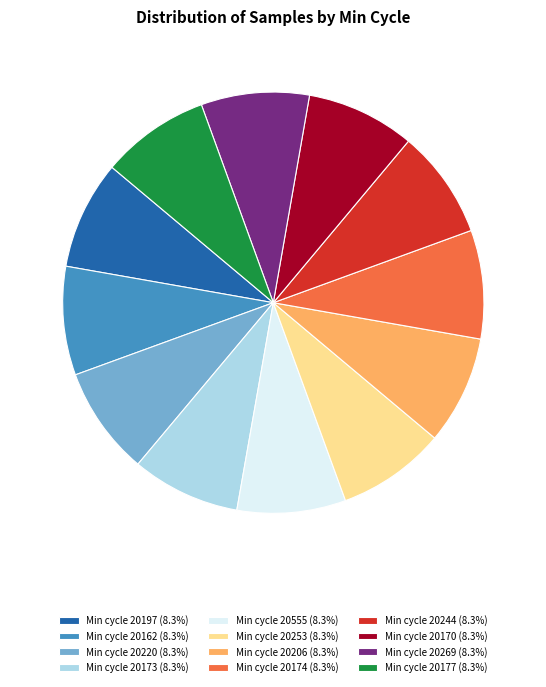

Combined, do Min cycle 20555 (8.3%) and Min cycle 20253 (8.3%) account for over 50%?

No